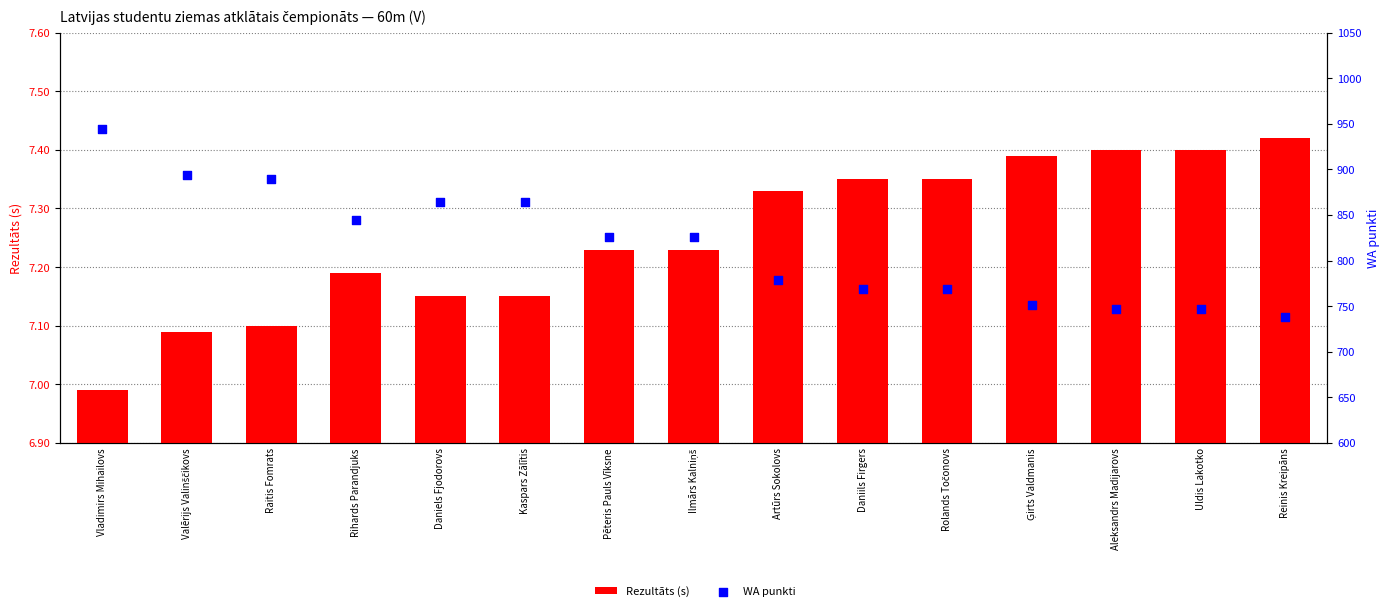

What is the total value across all series at Rolands Točonovs?

776.4